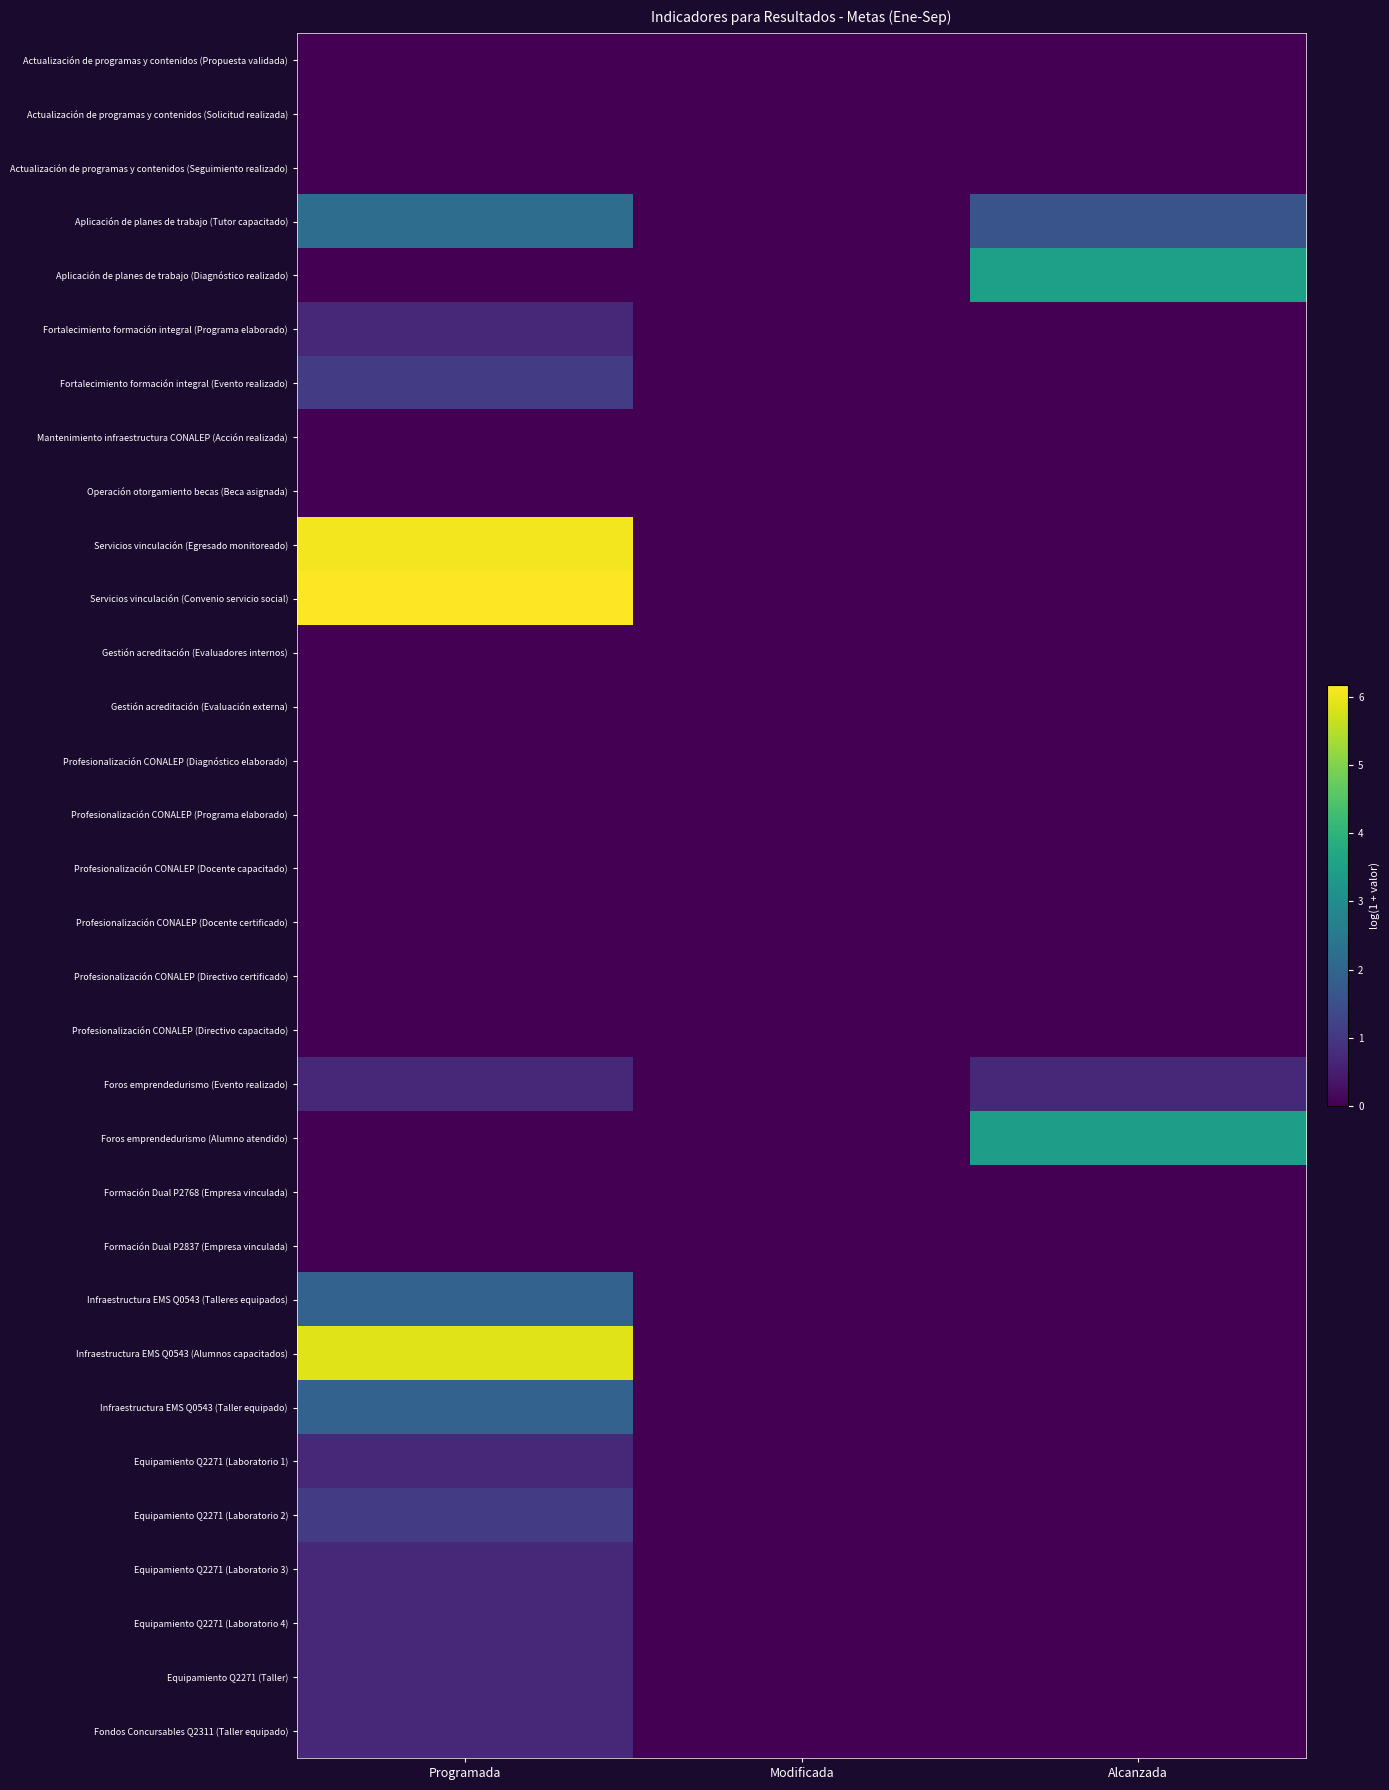

Reading right to left, what are all the values shown in this chart?

Actualización de programas y contenidos (Propuesta validada): Alcanzada=0.0	Modificada=0.0	Programada=0.0
Actualización de programas y contenidos (Solicitud realizada): Alcanzada=0.0	Modificada=0.0	Programada=0.0
Actualización de programas y contenidos (Seguimiento realizado): Alcanzada=0.0	Modificada=0.0	Programada=0.0
Aplicación de planes de trabajo (Tutor capacitado): Alcanzada=1.6	Modificada=0.0	Programada=2.2
Aplicación de planes de trabajo (Diagnóstico realizado): Alcanzada=3.5	Modificada=0.0	Programada=0.0
Fortalecimiento formación integral (Programa elaborado): Alcanzada=0.0	Modificada=0.0	Programada=0.7
Fortalecimiento formación integral (Evento realizado): Alcanzada=0.0	Modificada=0.0	Programada=1.1
Mantenimiento infraestructura CONALEP (Acción realizada): Alcanzada=0.0	Modificada=0.0	Programada=0.0
Operación otorgamiento becas (Beca asignada): Alcanzada=0.0	Modificada=0.0	Programada=0.0
Servicios vinculación (Egresado monitoreado): Alcanzada=0.0	Modificada=0.0	Programada=6.1
Servicios vinculación (Convenio servicio social): Alcanzada=0.0	Modificada=0.0	Programada=6.2
Gestión acreditación (Evaluadores internos): Alcanzada=0.0	Modificada=0.0	Programada=0.0
Gestión acreditación (Evaluación externa): Alcanzada=0.0	Modificada=0.0	Programada=0.0
Profesionalización CONALEP (Diagnóstico elaborado): Alcanzada=0.0	Modificada=0.0	Programada=0.0
Profesionalización CONALEP (Programa elaborado): Alcanzada=0.0	Modificada=0.0	Programada=0.0
Profesionalización CONALEP (Docente capacitado): Alcanzada=0.0	Modificada=0.0	Programada=0.0
Profesionalización CONALEP (Docente certificado): Alcanzada=0.0	Modificada=0.0	Programada=0.0
Profesionalización CONALEP (Directivo certificado): Alcanzada=0.0	Modificada=0.0	Programada=0.0
Profesionalización CONALEP (Directivo capacitado): Alcanzada=0.0	Modificada=0.0	Programada=0.0
Foros emprendedurismo (Evento realizado): Alcanzada=0.7	Modificada=0.0	Programada=0.7
Foros emprendedurismo (Alumno atendido): Alcanzada=3.4	Modificada=0.0	Programada=0.0
Formación Dual P2768 (Empresa vinculada): Alcanzada=0.0	Modificada=0.0	Programada=0.0
Formación Dual P2837 (Empresa vinculada): Alcanzada=0.0	Modificada=0.0	Programada=0.0
Infraestructura EMS Q0543 (Talleres equipados): Alcanzada=0.0	Modificada=0.0	Programada=1.9
Infraestructura EMS Q0543 (Alumnos capacitados): Alcanzada=0.0	Modificada=0.0	Programada=5.9
Infraestructura EMS Q0543 (Taller equipado): Alcanzada=0.0	Modificada=0.0	Programada=1.9
Equipamiento Q2271 (Laboratorio 1): Alcanzada=0.0	Modificada=0.0	Programada=0.7
Equipamiento Q2271 (Laboratorio 2): Alcanzada=0.0	Modificada=0.0	Programada=1.1
Equipamiento Q2271 (Laboratorio 3): Alcanzada=0.0	Modificada=0.0	Programada=0.7
Equipamiento Q2271 (Laboratorio 4): Alcanzada=0.0	Modificada=0.0	Programada=0.7
Equipamiento Q2271 (Taller): Alcanzada=0.0	Modificada=0.0	Programada=0.7
Fondos Concursables Q2311 (Taller equipado): Alcanzada=0.0	Modificada=0.0	Programada=0.7